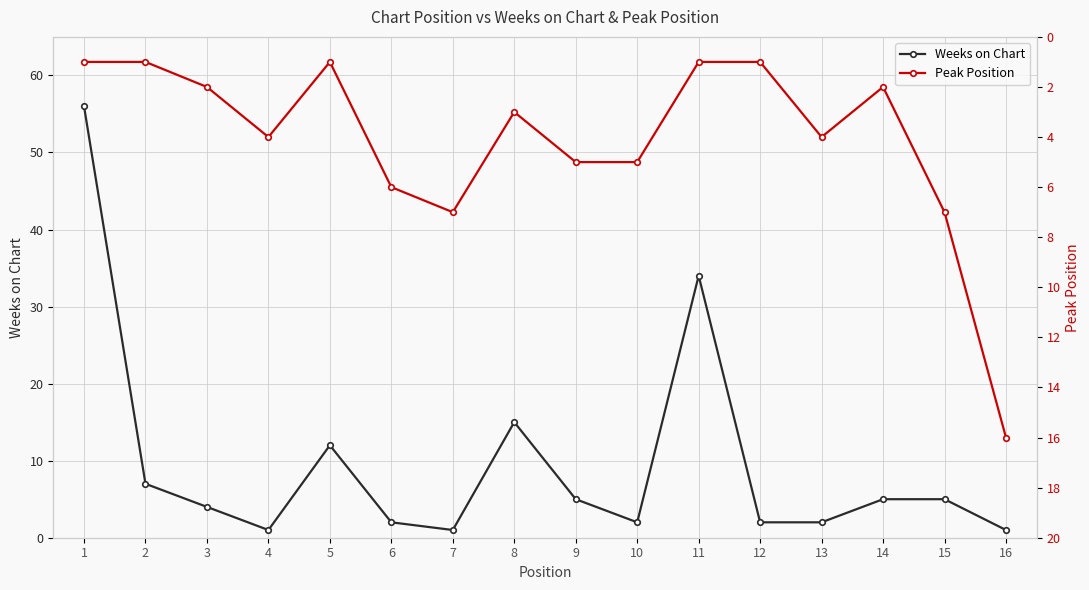

What are all the series names shown in the legend?

Weeks on Chart, Peak Position